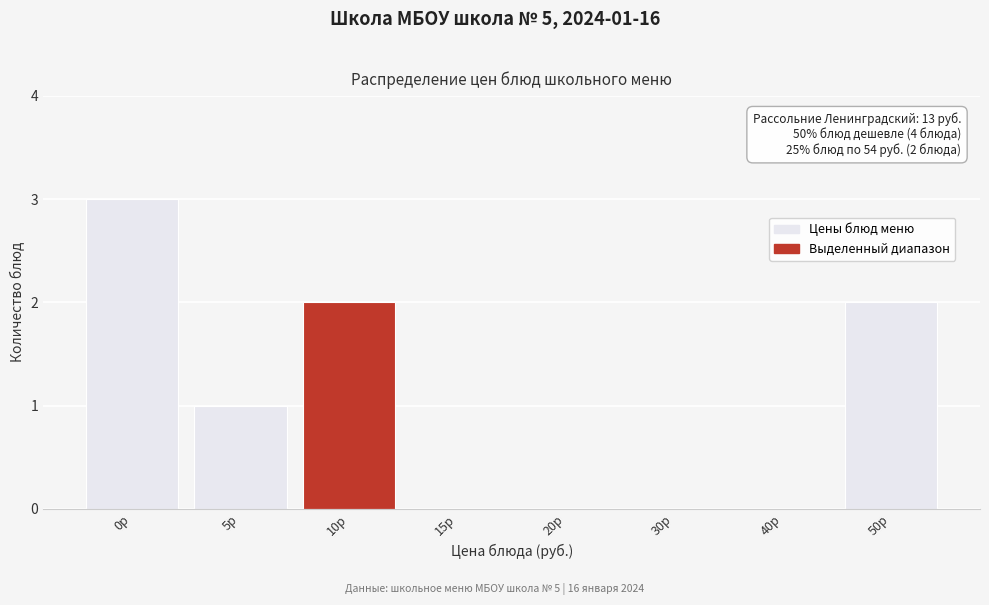

Reading right to left, list all the values displayed in this chart.

50р=2	40р=0	30р=0	20р=0	15р=0	10р=2	5р=1	0р=3